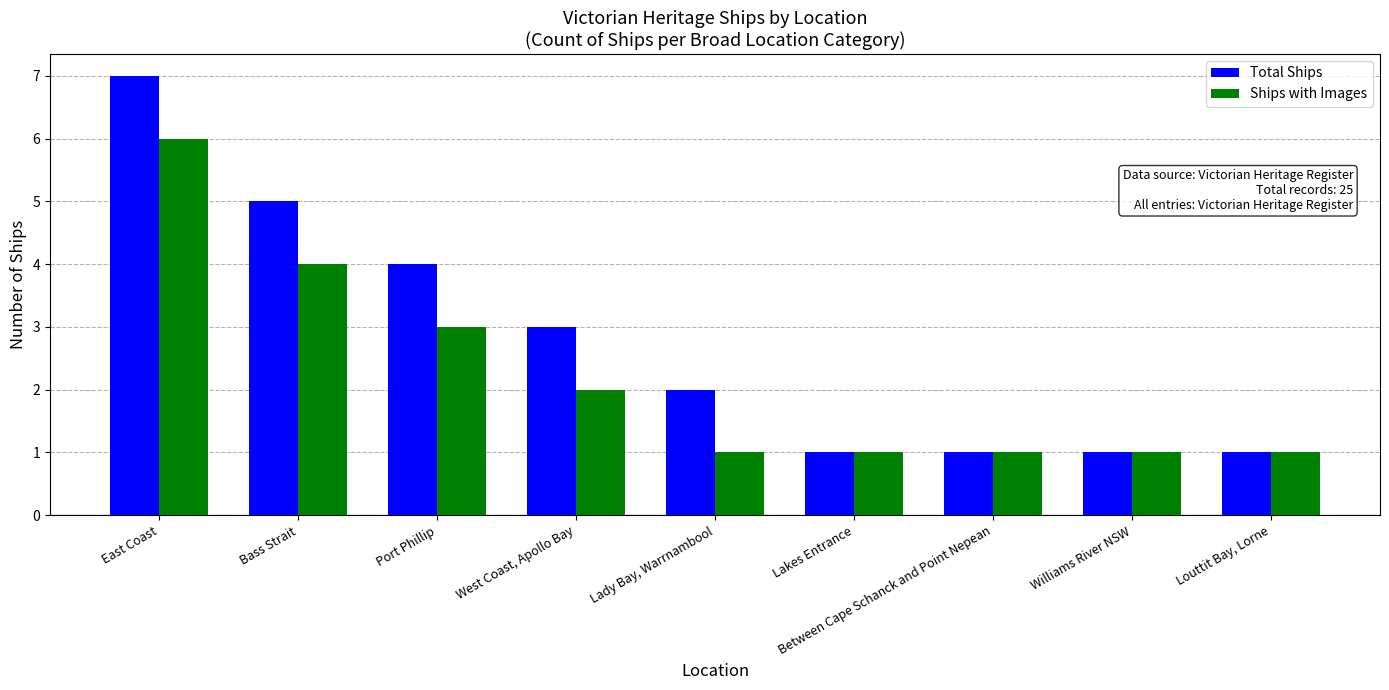

At which label is Total Ships closest to 4?

Port Phillip